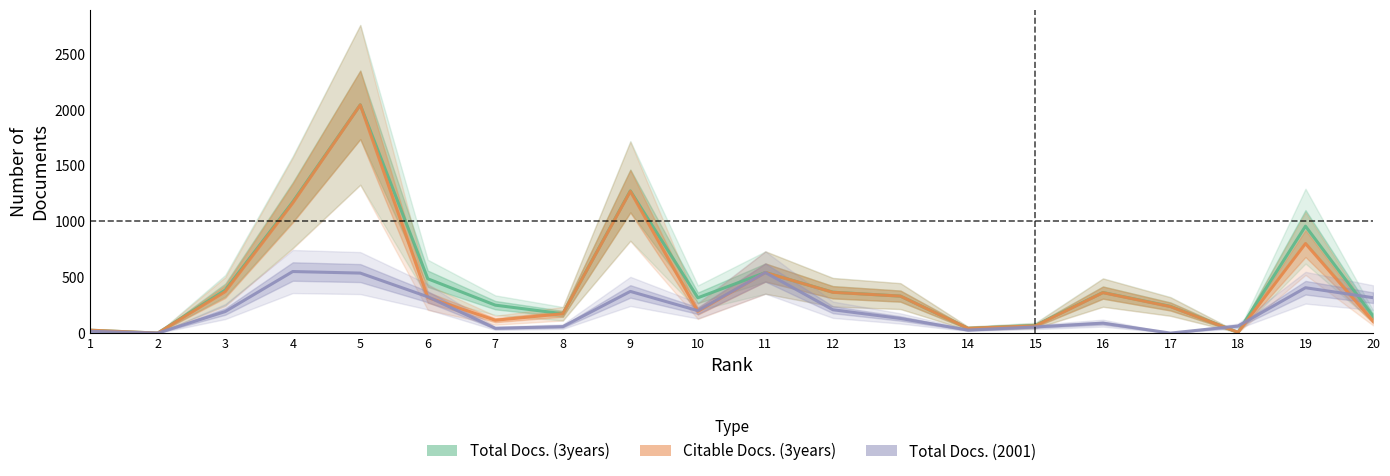

What is the sum of the Total Docs. (3years) values at 12 and 1?

392